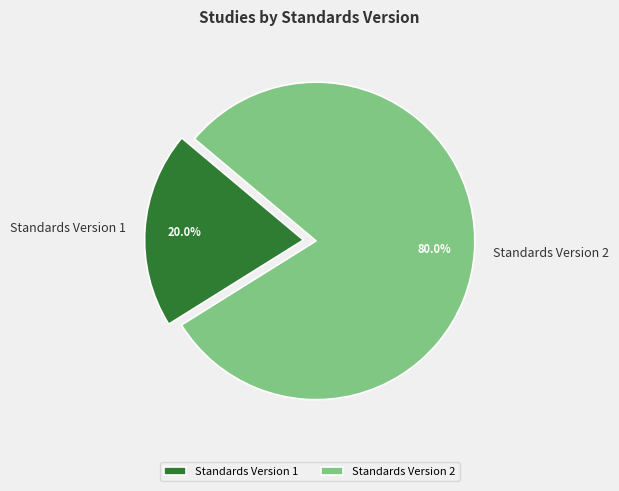

Count the number of slices in the pie.

2